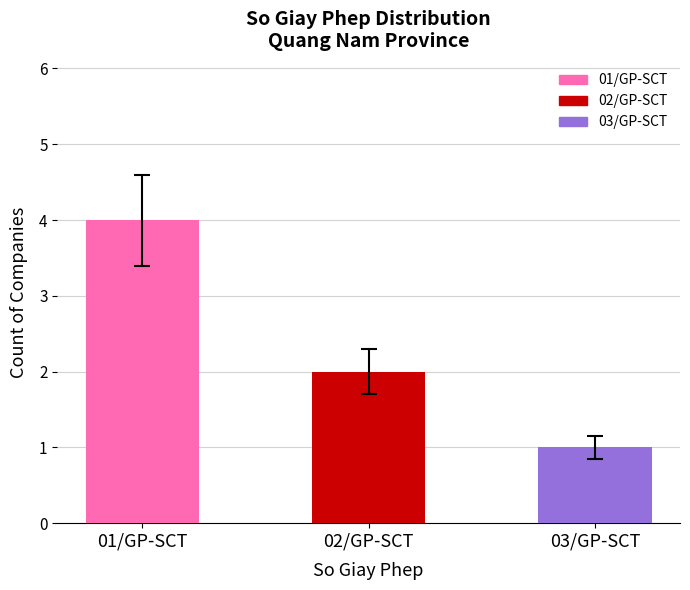

What is the value of the 1st bar from the left?

4